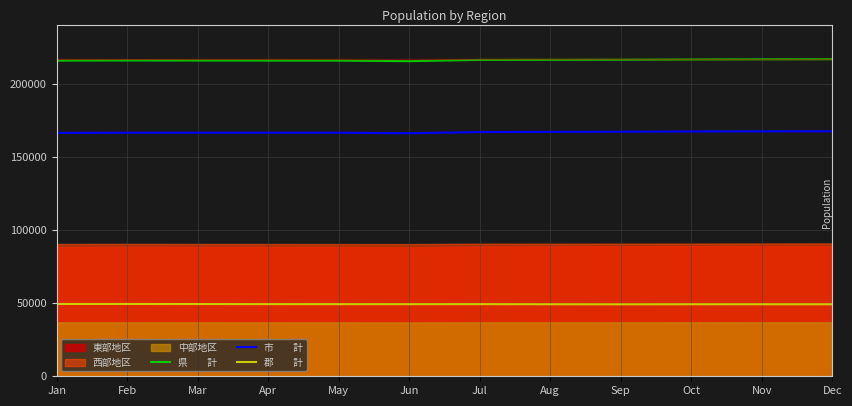

At how many categories does at least one series exceed 190083?

12